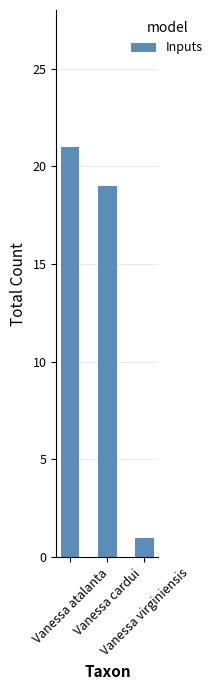

At which category does the chart reach its peak across all series?

Vanessa atalanta